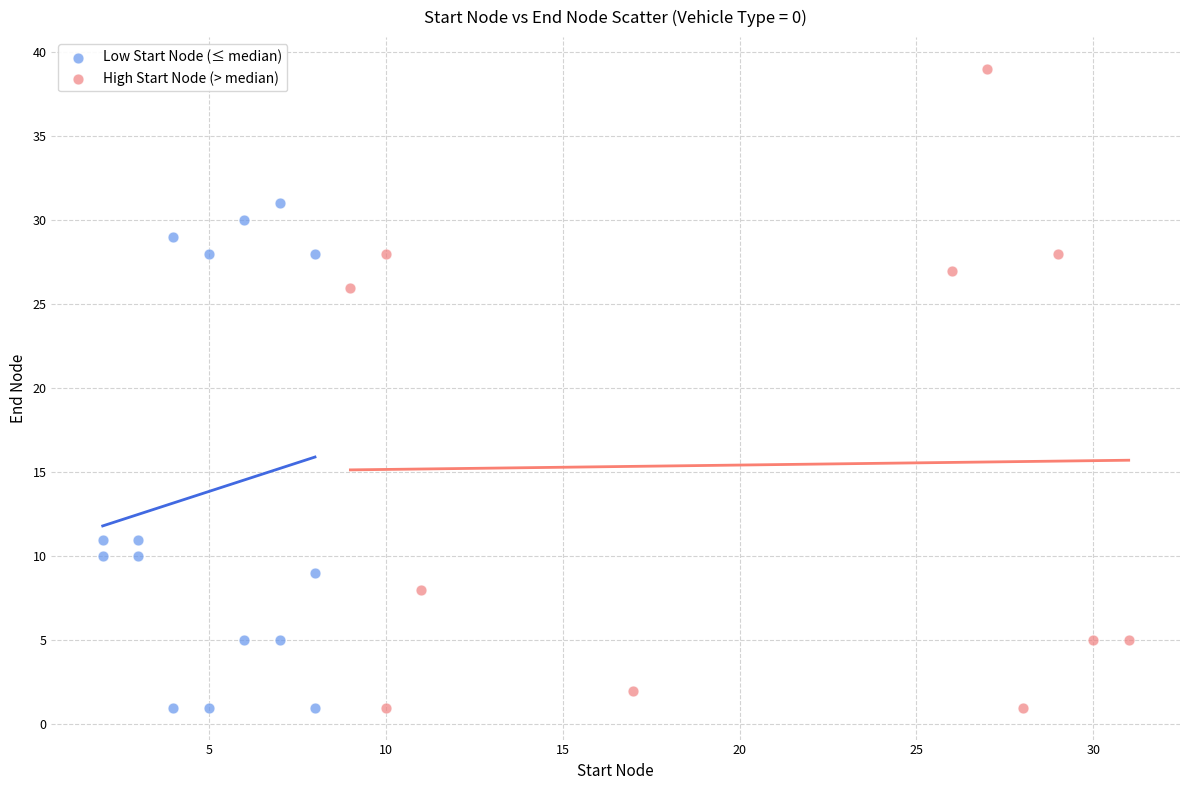

Which series has the widest spread of Y values?

High Start Node (> median)